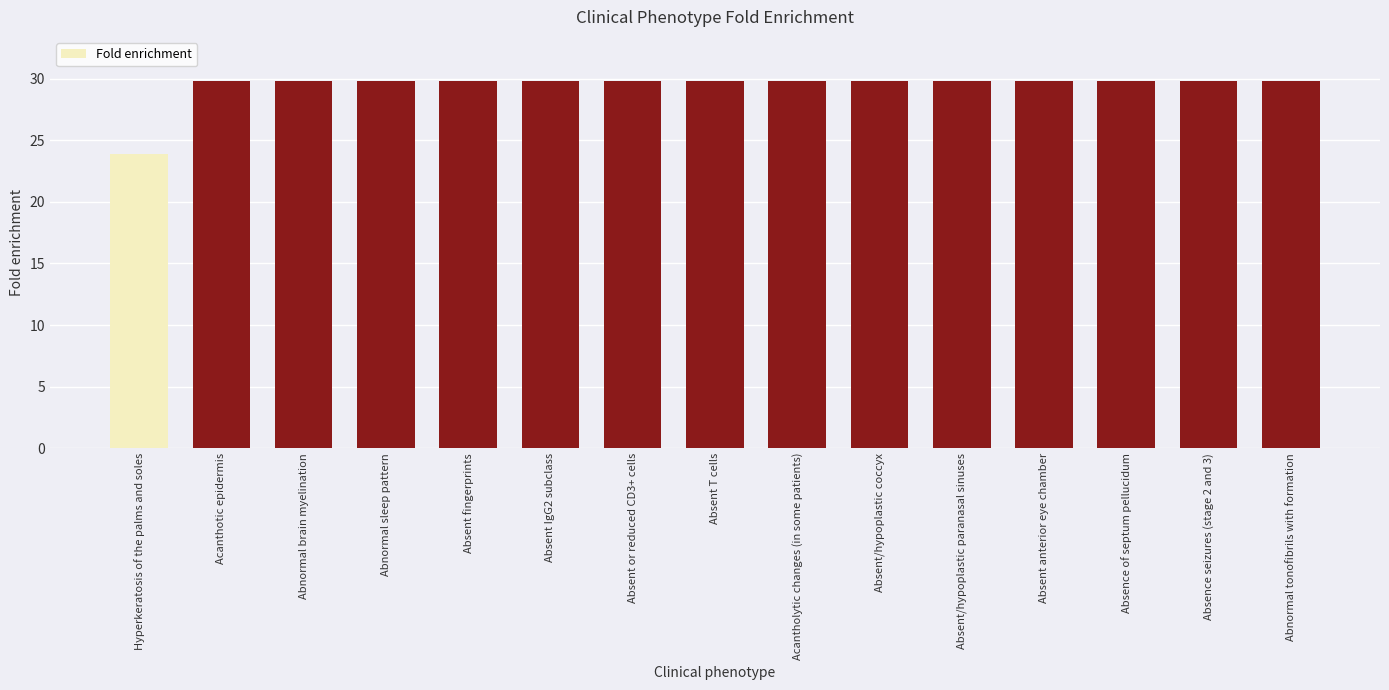

What is the label of the 12th bar from the left?

Absent anterior eye chamber